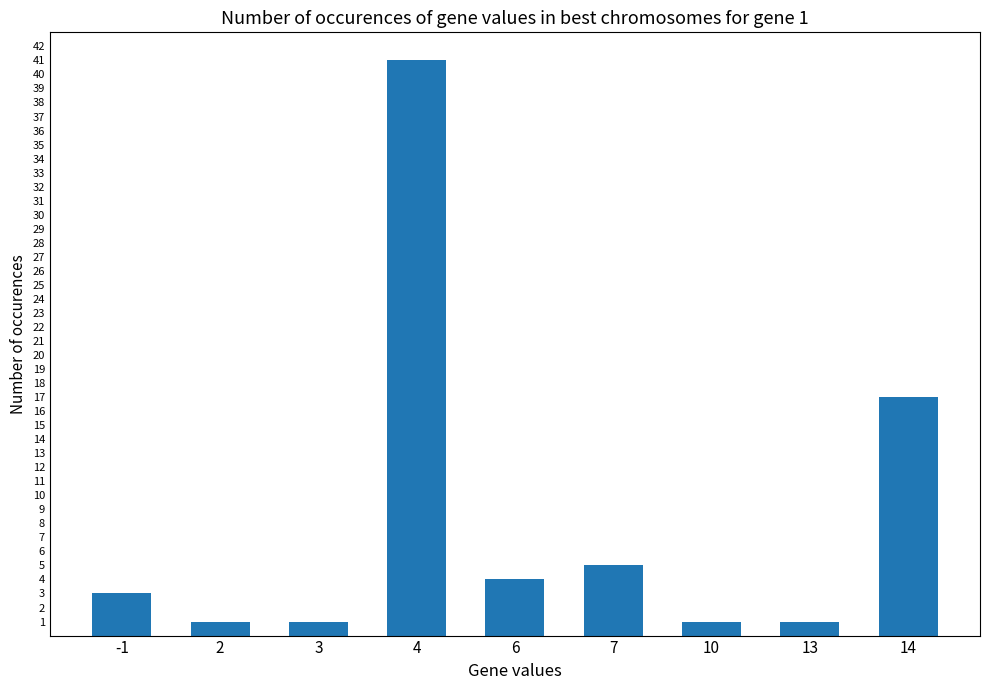

What is the maximum value shown in the chart?

41